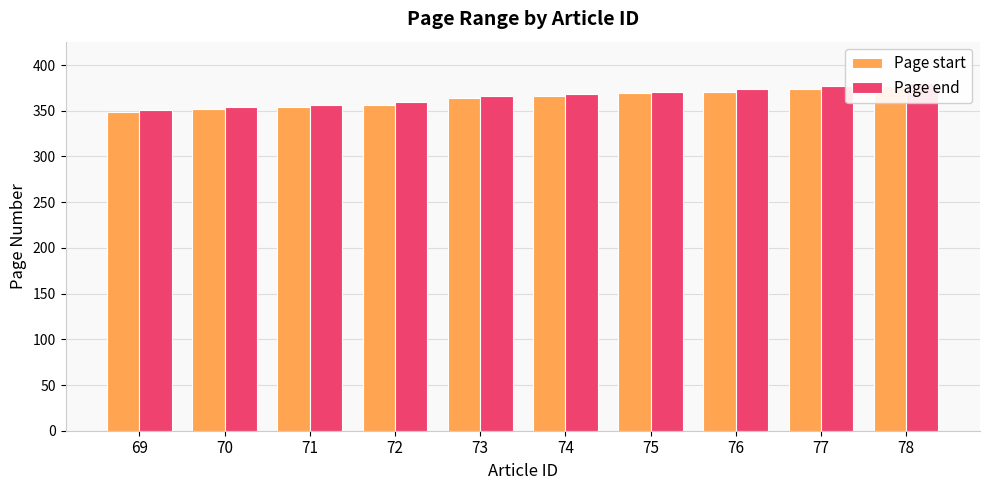

Reading left to right, what are all the values shown in this chart?

Page start: 349	352	354	356	364	366	369	370	374	377
Page end: 351	354	356	360	366	368	370	374	377	380